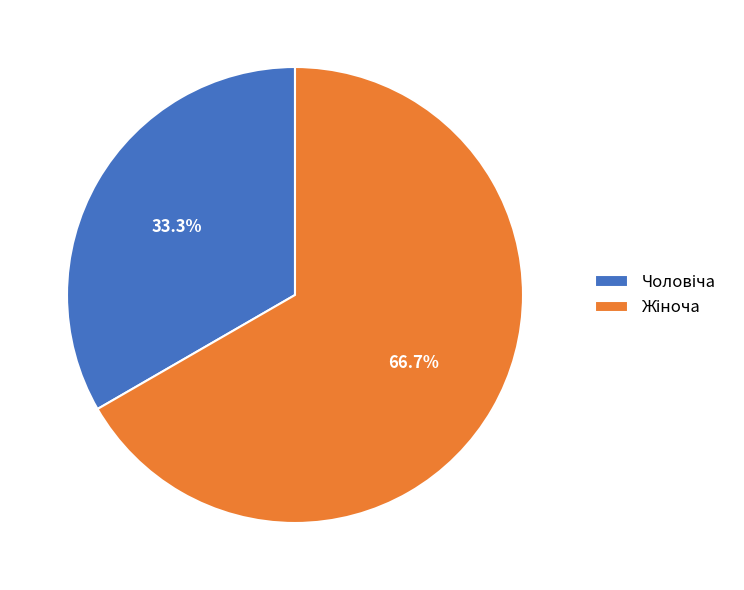

Is there a majority slice in this chart?

Yes